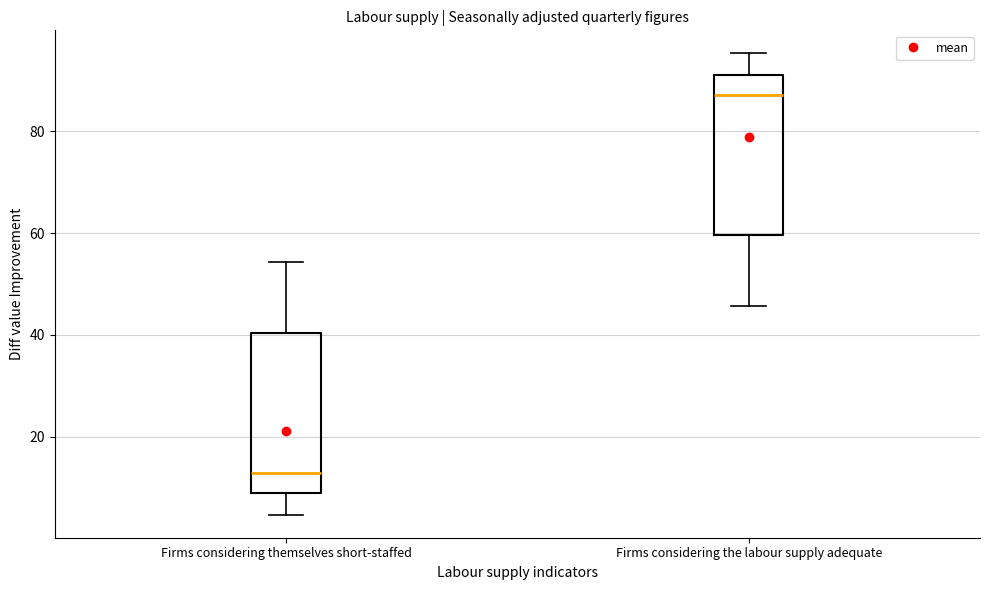

Which box's median line is the highest?

Firms considering the labour supply adequate